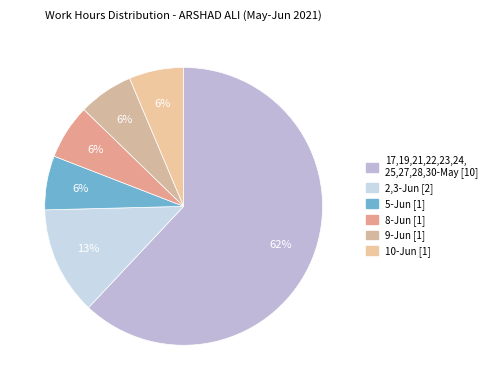

How many segments does this pie chart have?

6